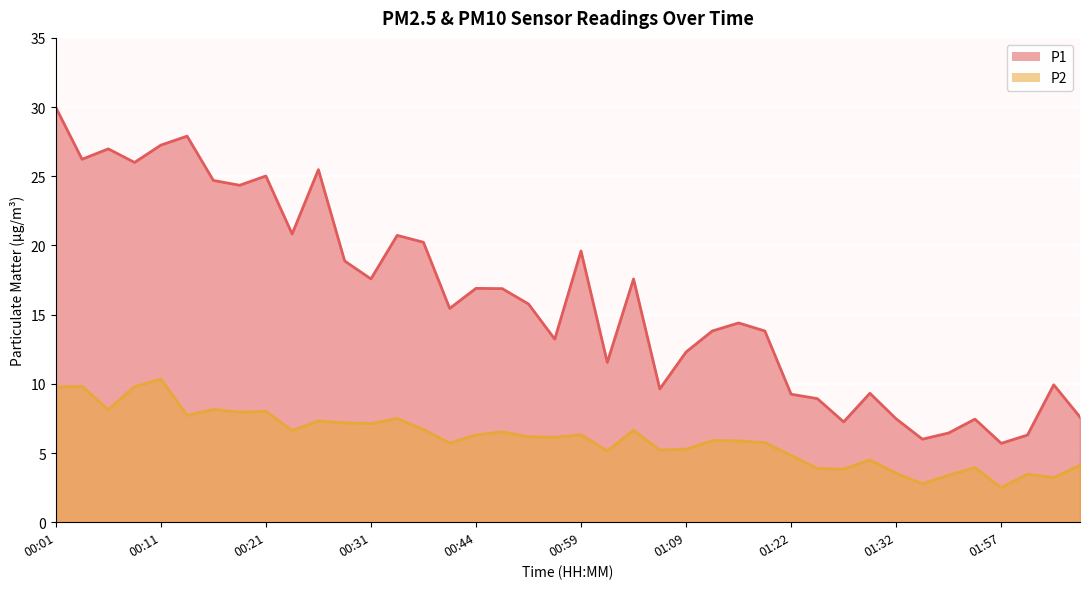

What is the difference between the maximum and second lowest values in the P1 series?

24.0